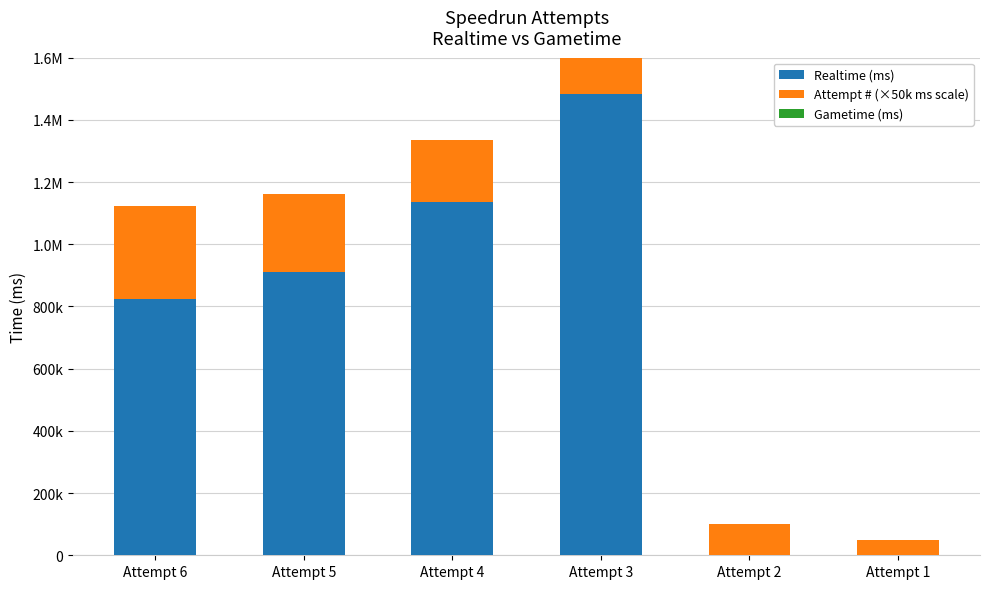

What is the average value of the Realtime (ms) series?

725581